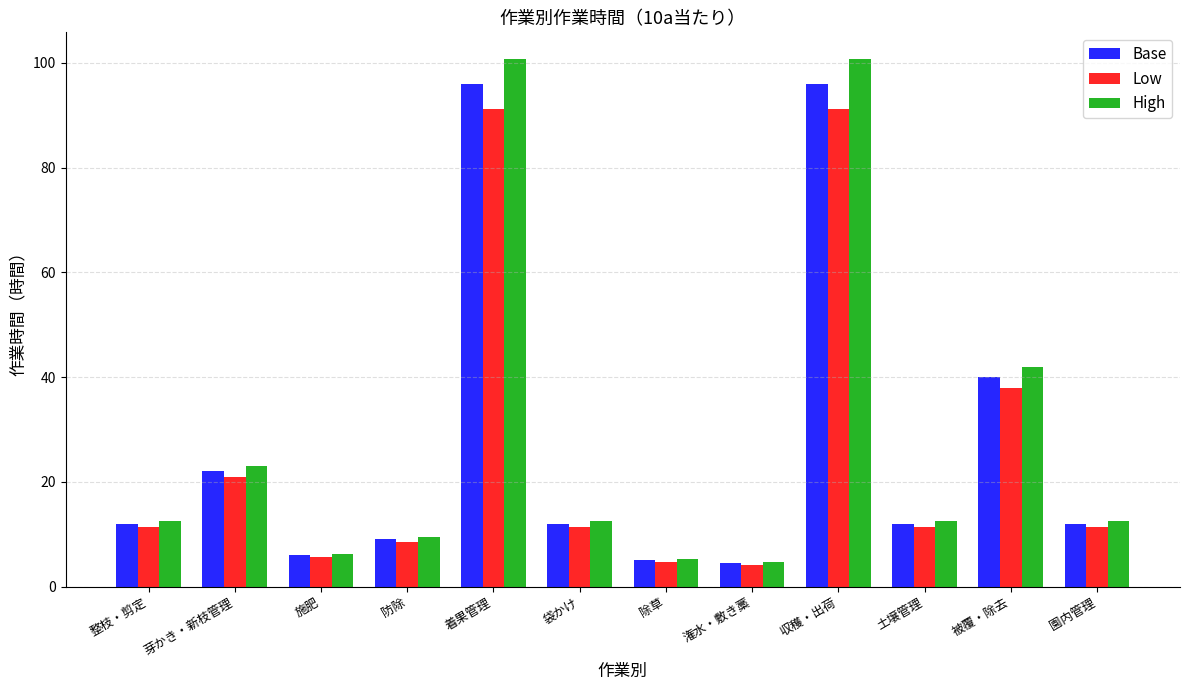

What is the minimum value for Base?

4.4